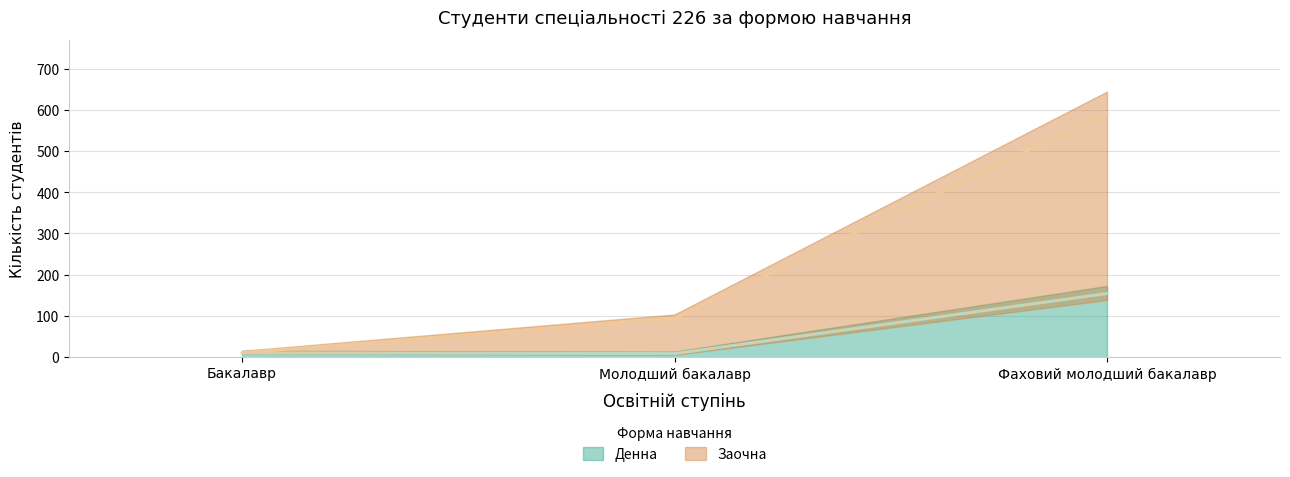

Reading left to right, what are all the values shown in this chart?

Денна: Бакалавр=10	Молодший бакалавр=8	Фаховий молодший бакалавр=154
Заочна: Бакалавр=0	Молодший бакалавр=85	Фаховий молодший бакалавр=438
Екстернатна: Бакалавр=0	Молодший бакалавр=0	Фаховий молодший бакалавр=0
Вечірня: Бакалавр=0	Молодший бакалавр=0	Фаховий молодший бакалавр=0
Дистанційна: Бакалавр=0	Молодший бакалавр=0	Фаховий молодший бакалавр=0